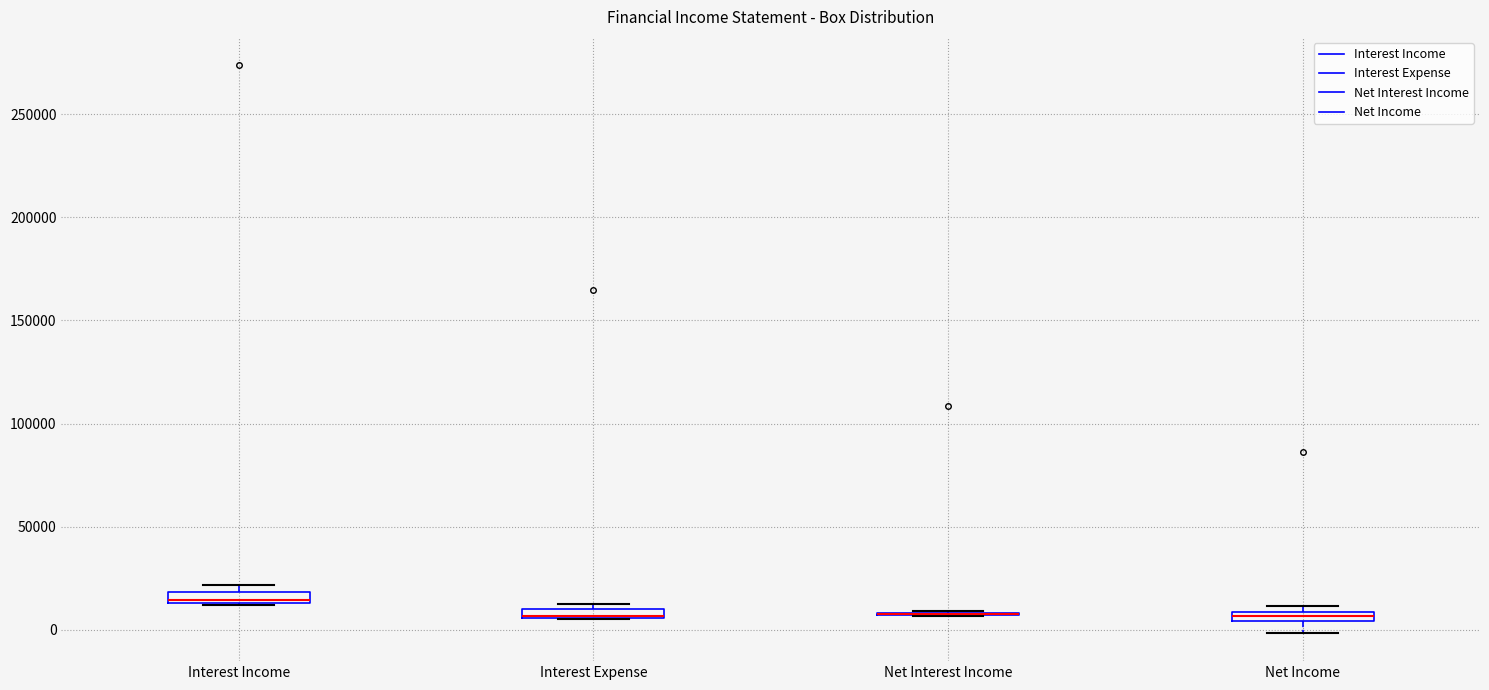

Where is the upper edge of the box for Interest Income on the y-axis? The values are not printed on the chart, so give them approximately, as read against the axis.

20000